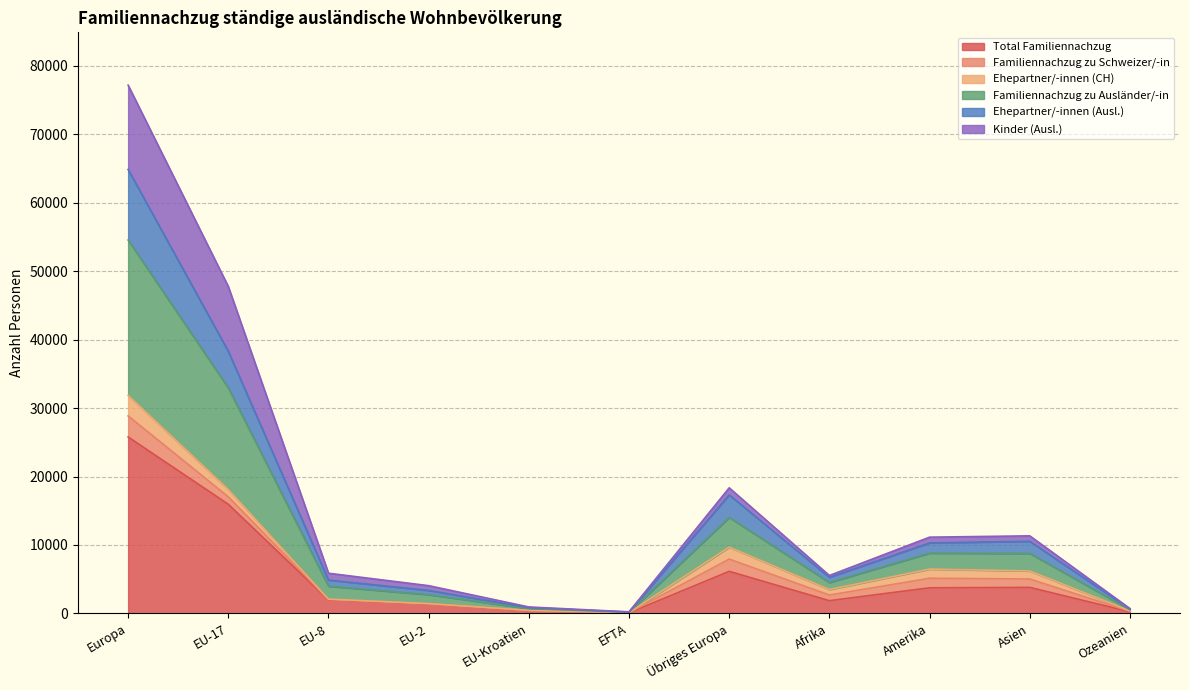

Which category has the lowest value across all series?

EFTA